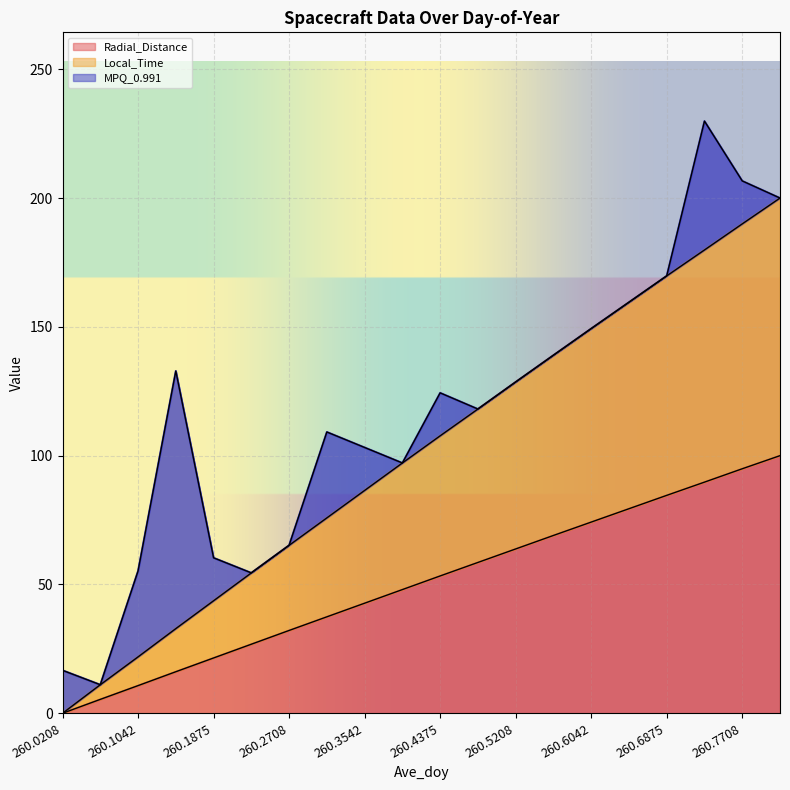

What is the difference between the maximum and minimum values in the Radial_Distance series?

100.0